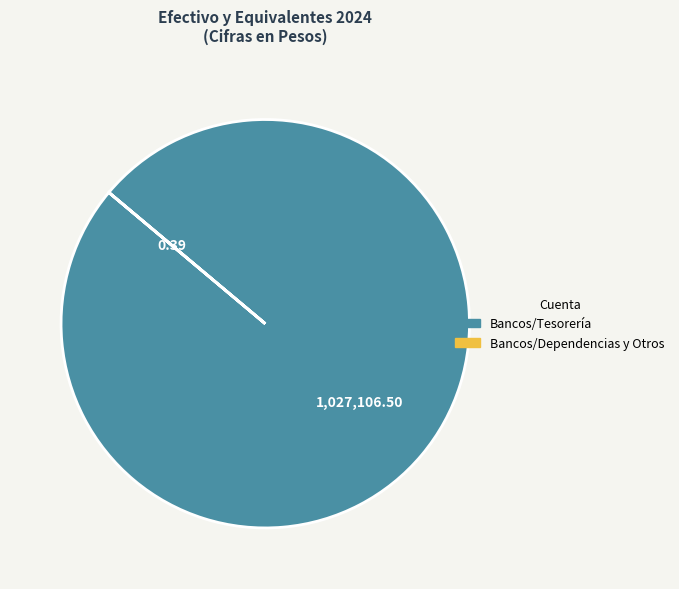

Is there any slice that represents more than half of the pie?

Yes